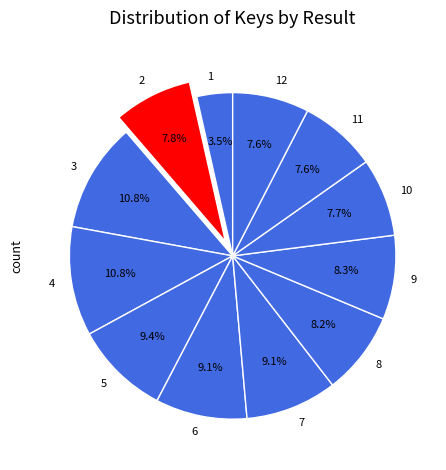

Does any single category account for the majority?

No